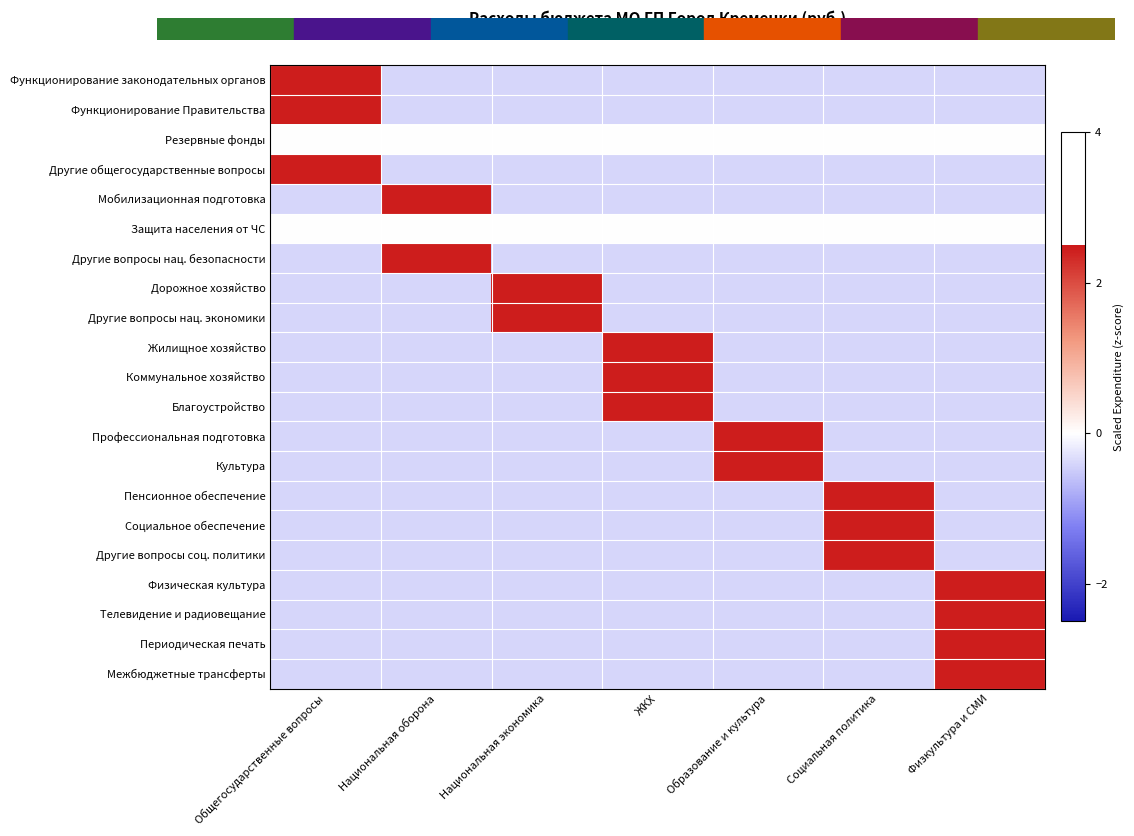

Which has a higher value, Социальная политика or Общегосударственные вопросы?

Общегосударственные вопросы